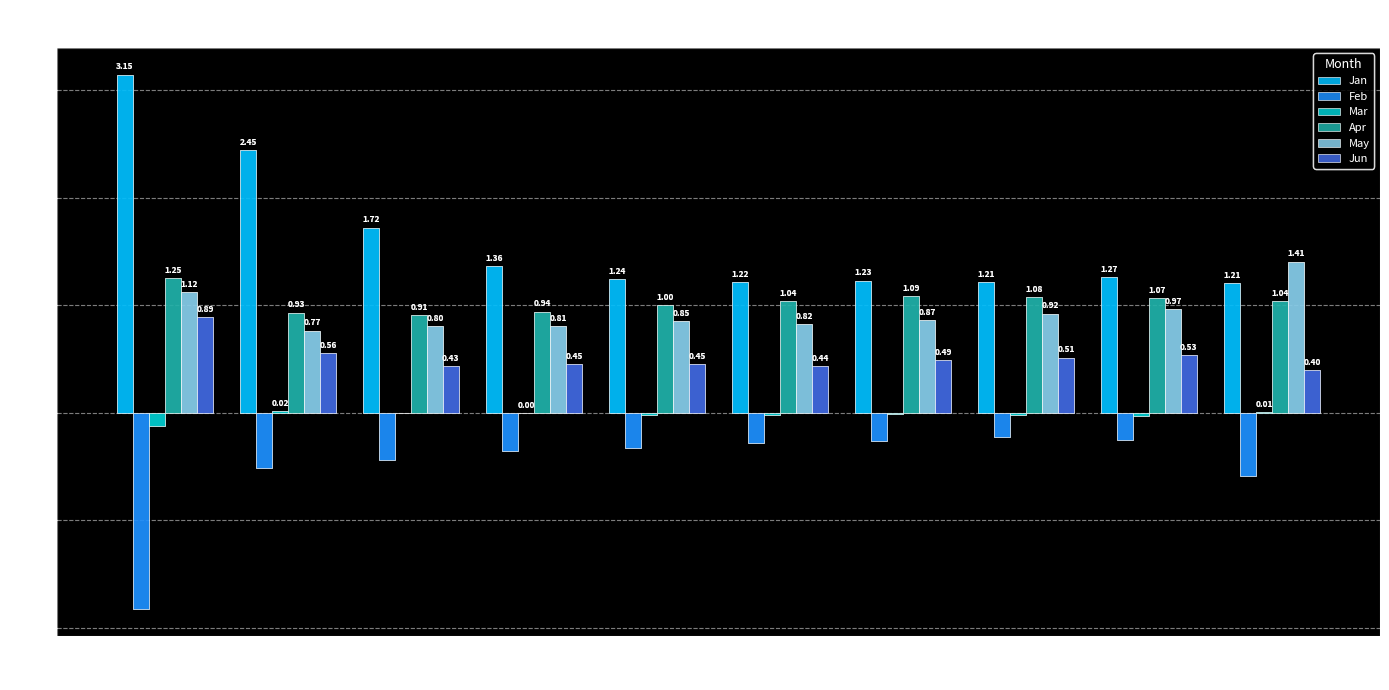

How many groups of bars are there?

10